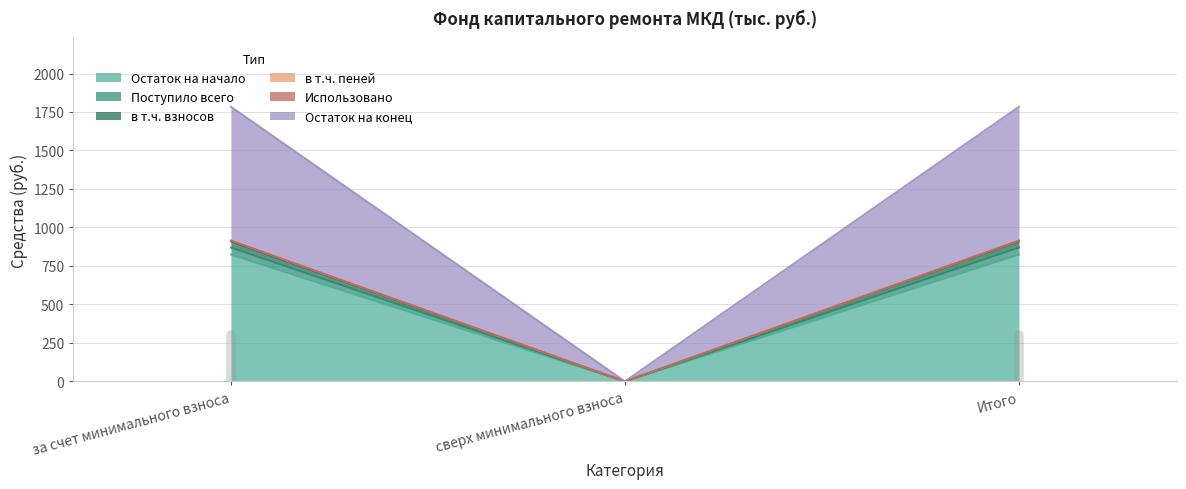

What is the approximate value of в т.ч. пеней at за счет минимального взноса?

909.2